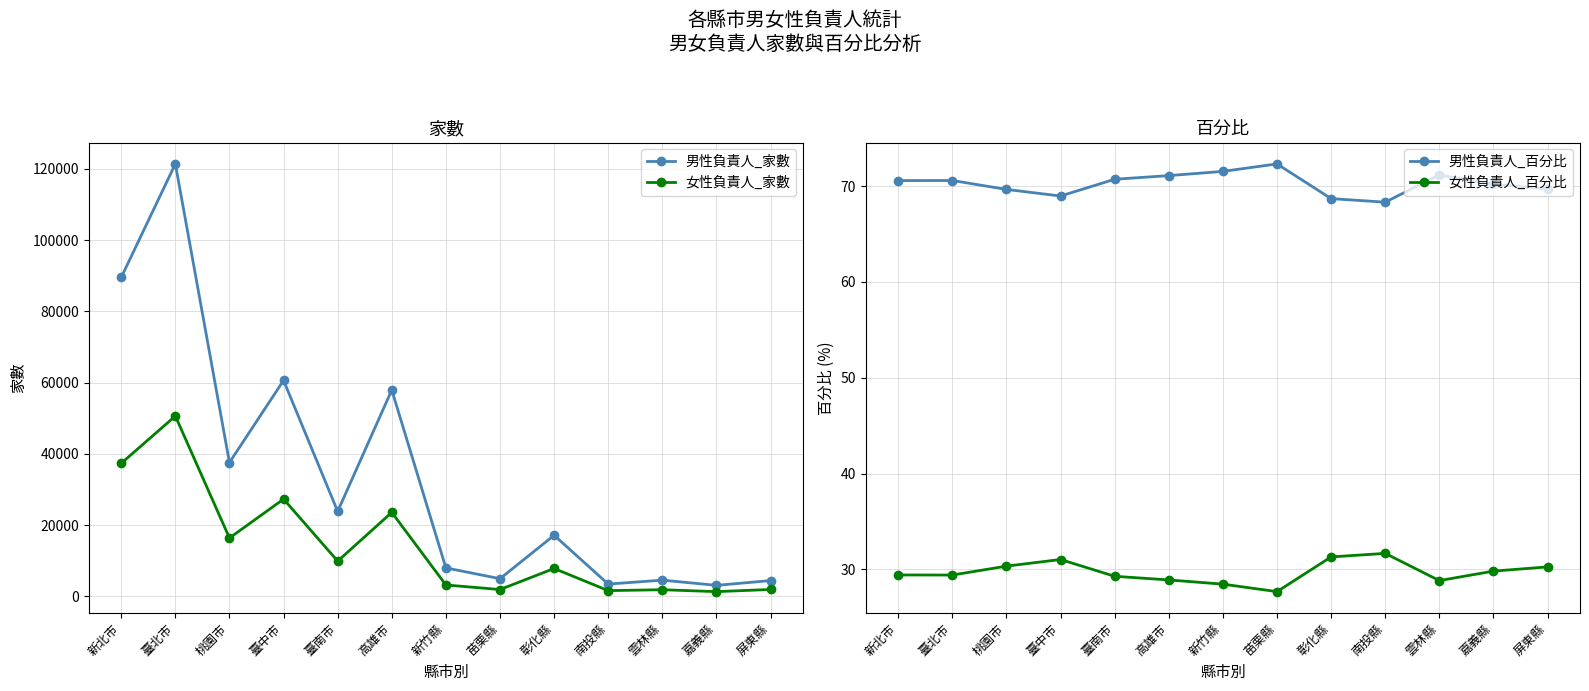

Which series has the widest spread of values?

男性負責人_家數